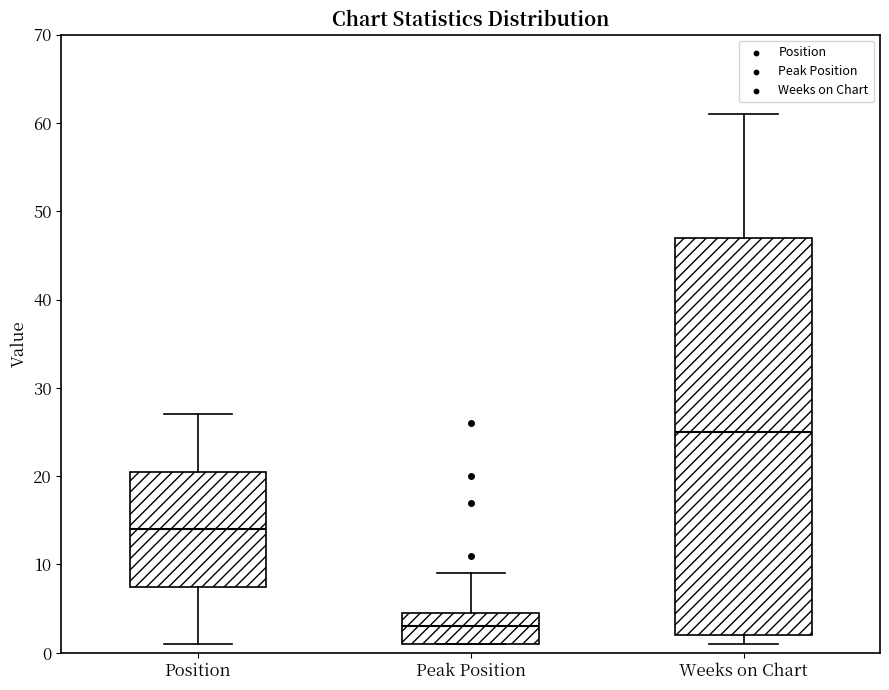

Where is the upper edge of the box for Peak Position on the y-axis? The values are not printed on the chart, so give them approximately, as read against the axis.

5